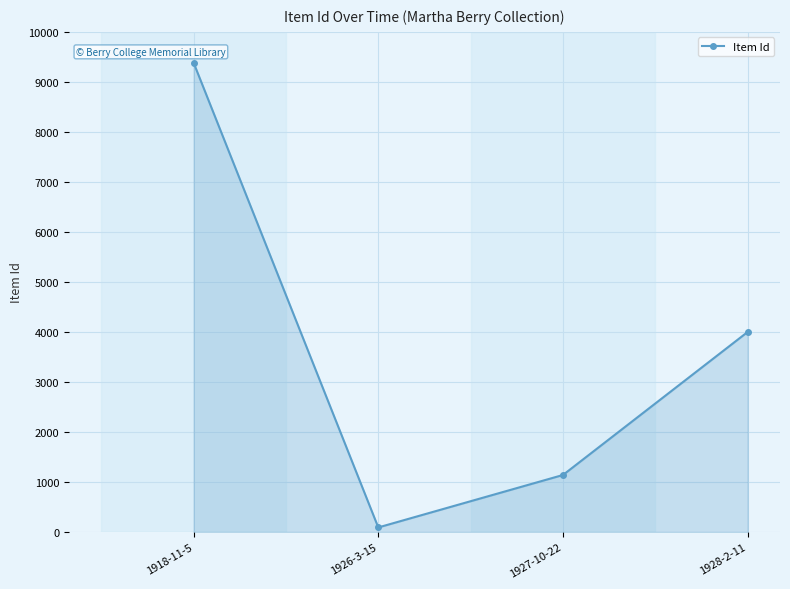

What position from the right is 1927-10-22?

2